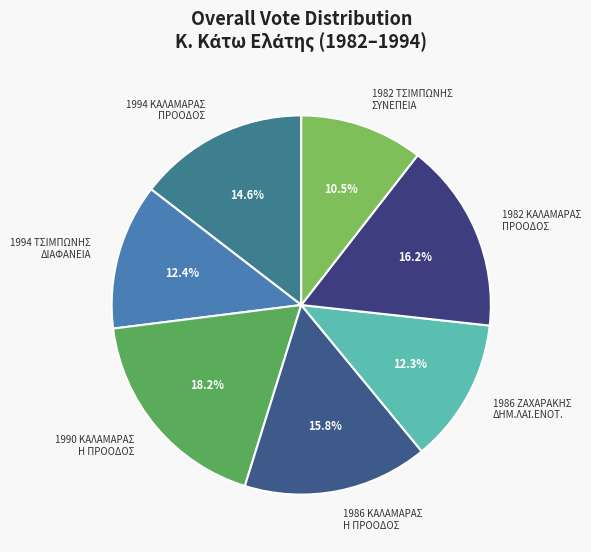

Which has a higher value, 1994 ΤΣΙΜΠΩΝΗΣ ΔΙΑΦΑΝΕΙΑ or 1990 ΚΑΛΑΜΑΡΑΣ Η ΠΡΟΟΔΟΣ?

1990 ΚΑΛΑΜΑΡΑΣ Η ΠΡΟΟΔΟΣ